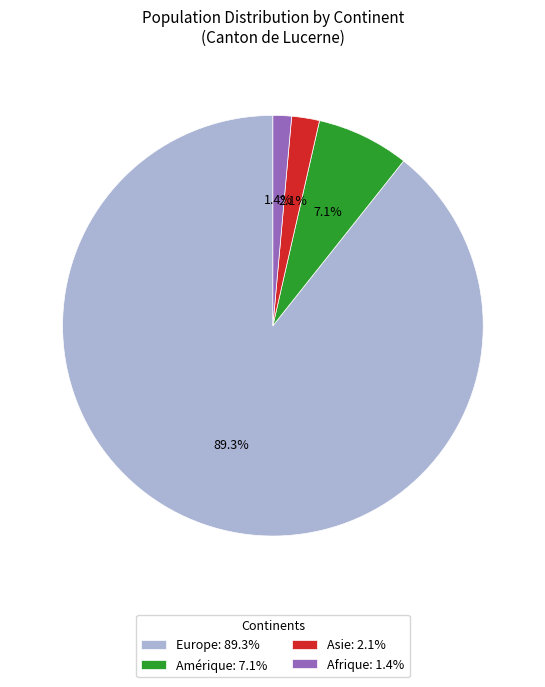

Does any single category account for the majority?

Yes